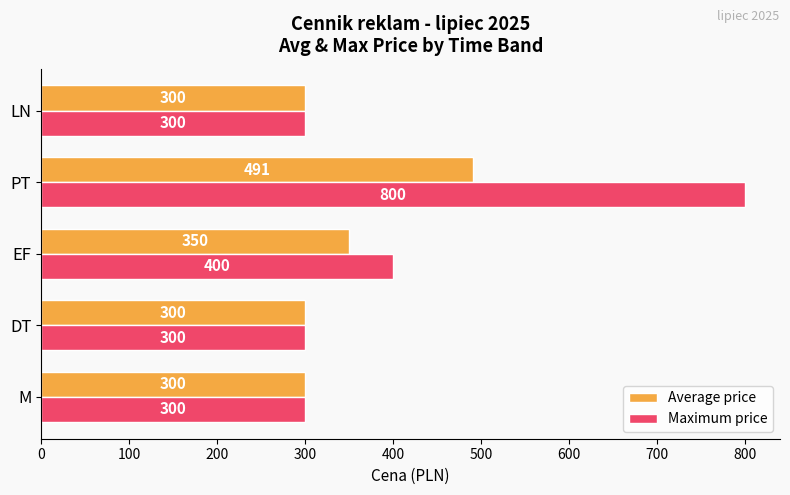

How many categories are shown in the chart?

5